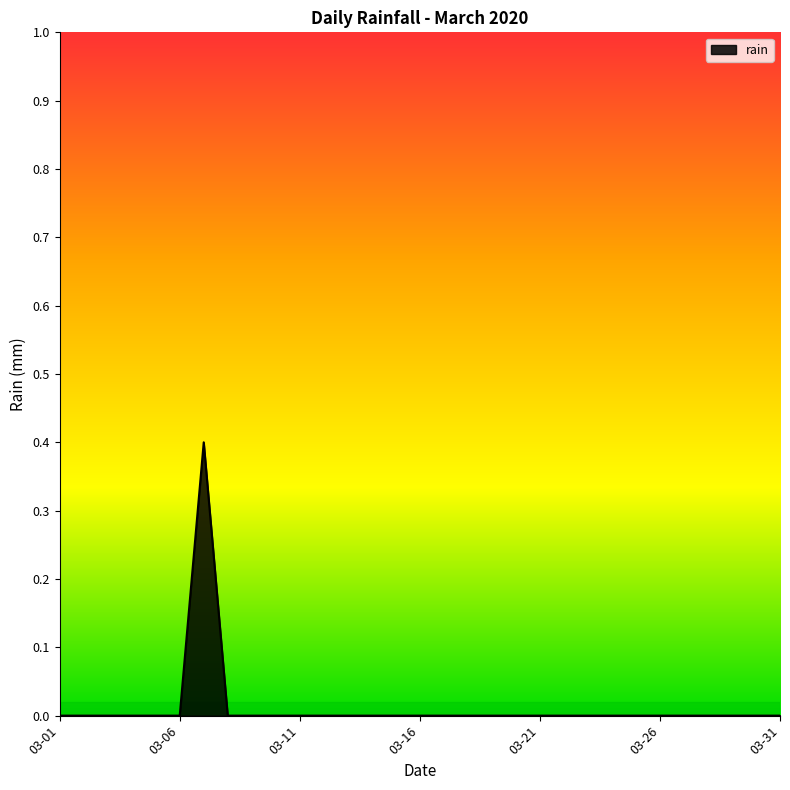

What is the difference between the maximum and minimum values?

0.4